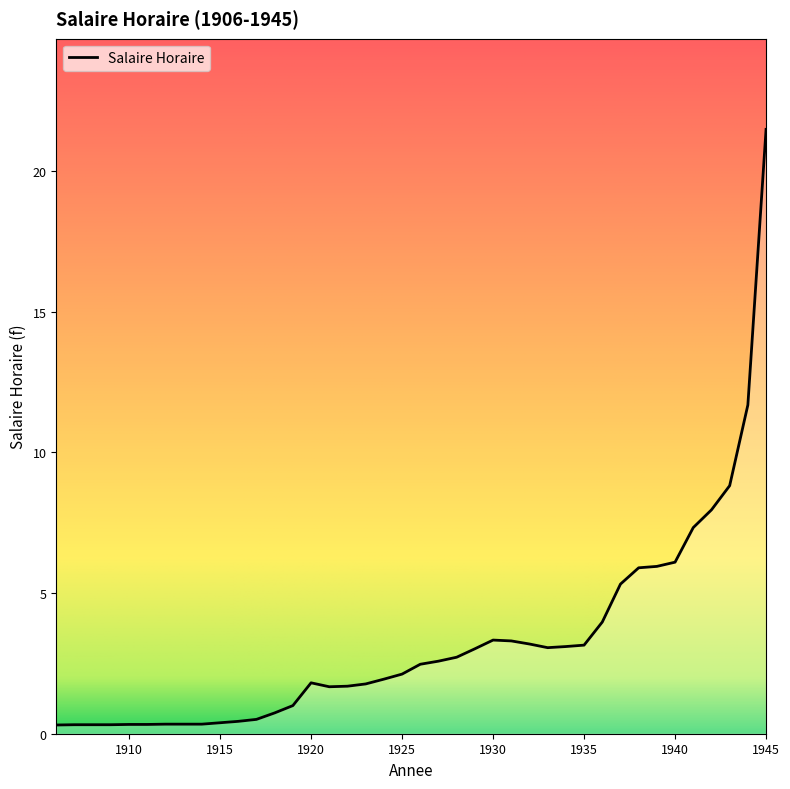

How many lines are shown in the chart?

1